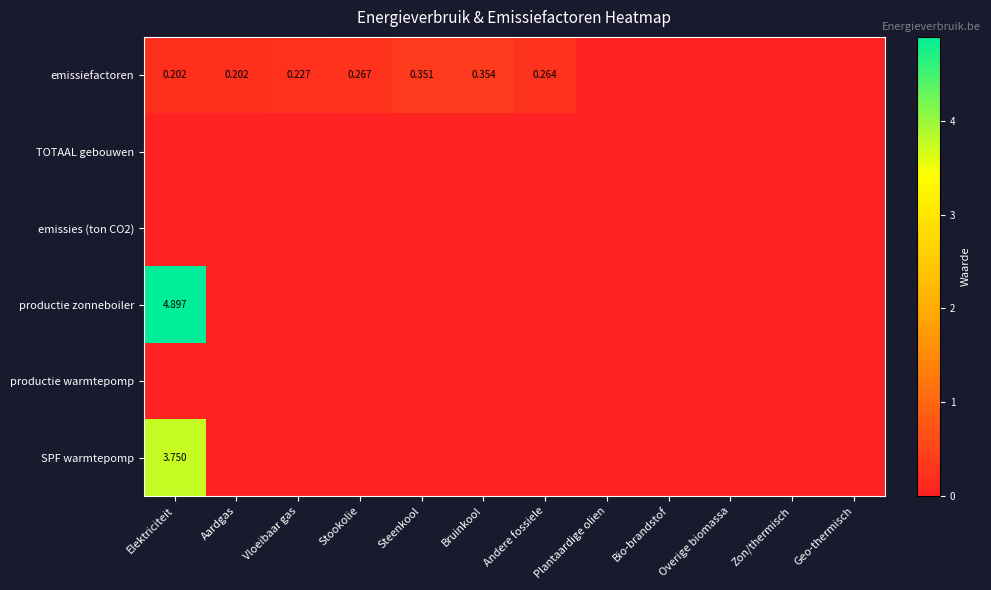

Which has a higher value, Andere fossiele or Vloeibaar gas?

Andere fossiele